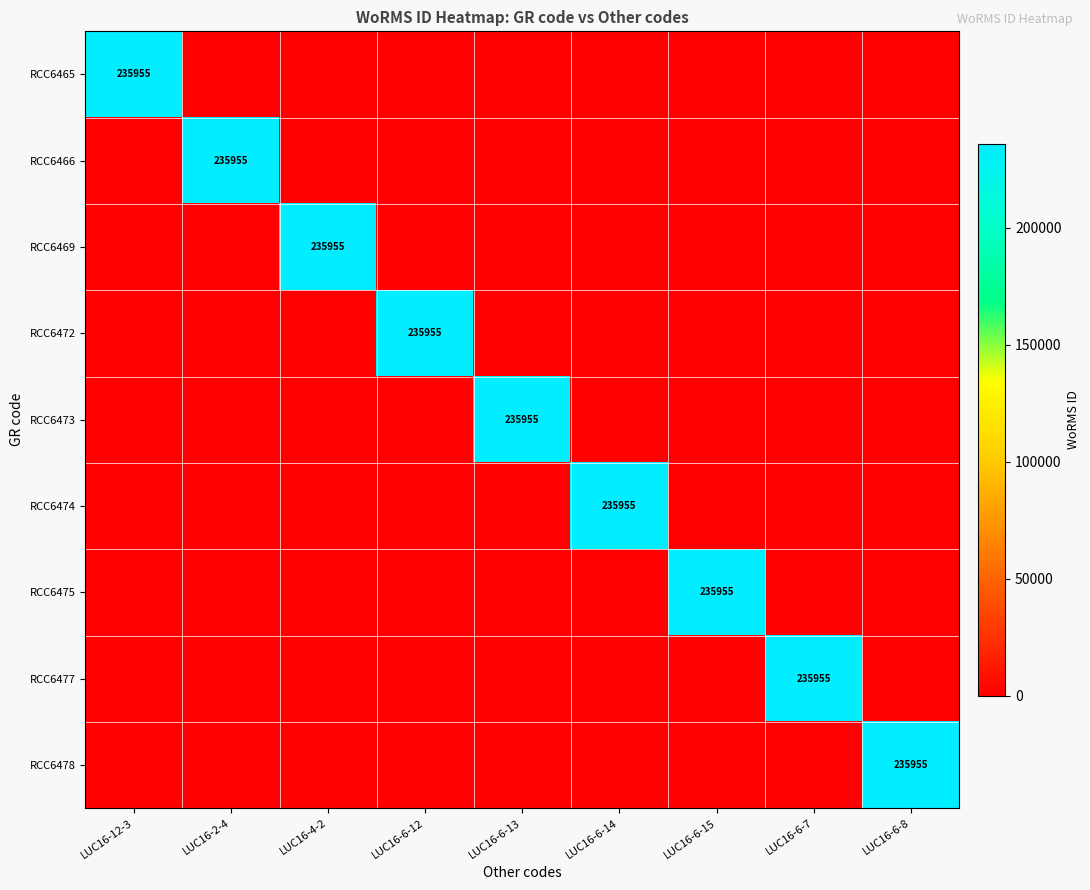

Is it true that RCC6469 equals 235955 at LUC16-4-2?

True